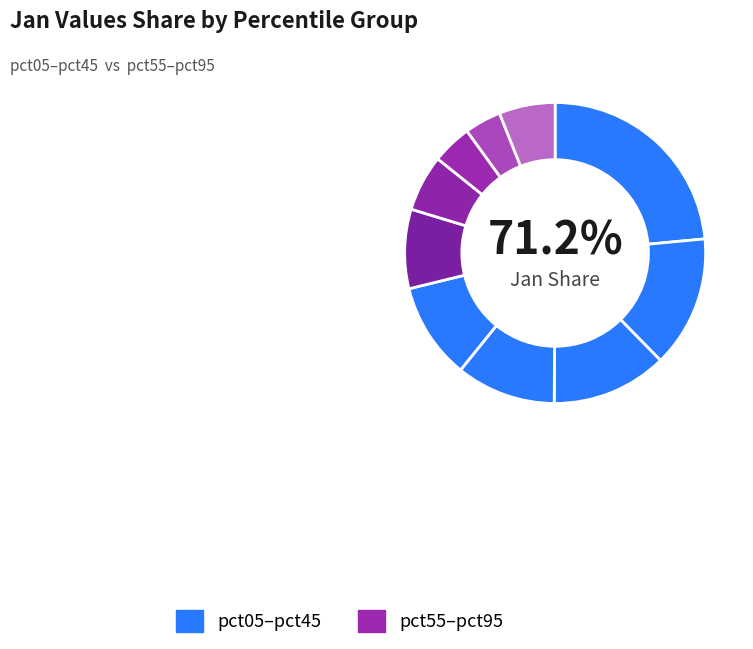

What is the smallest slice in the pie chart?

pct85